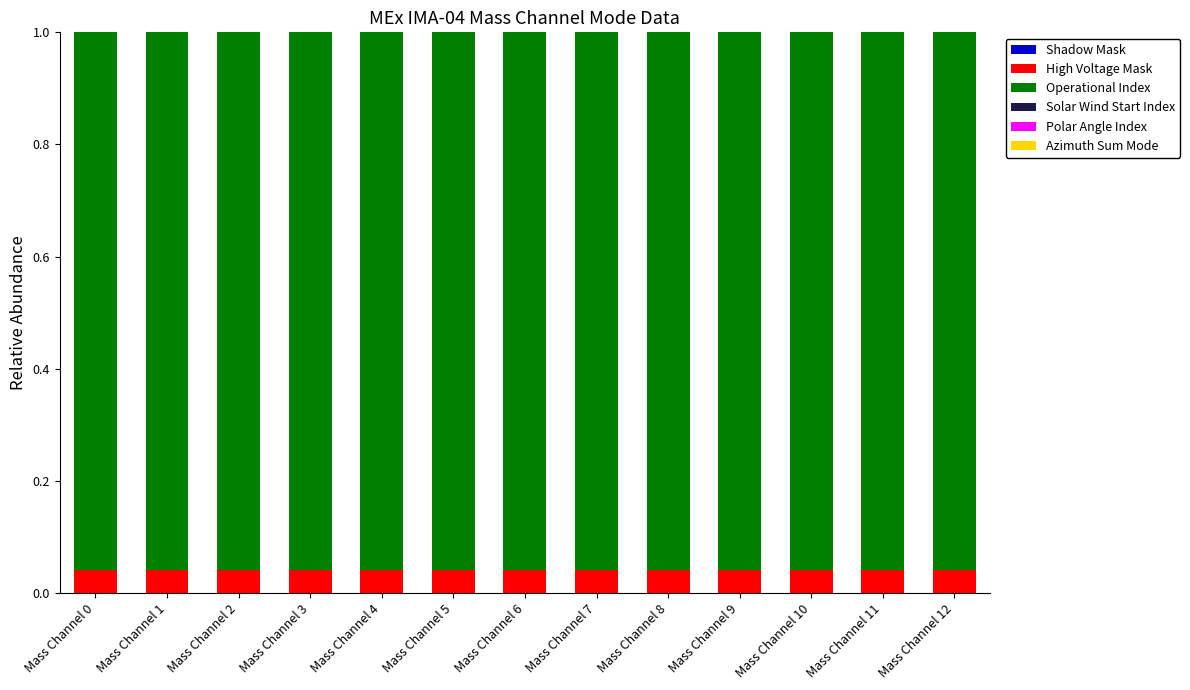

What is the sum of all High Voltage Mask values?

0.5